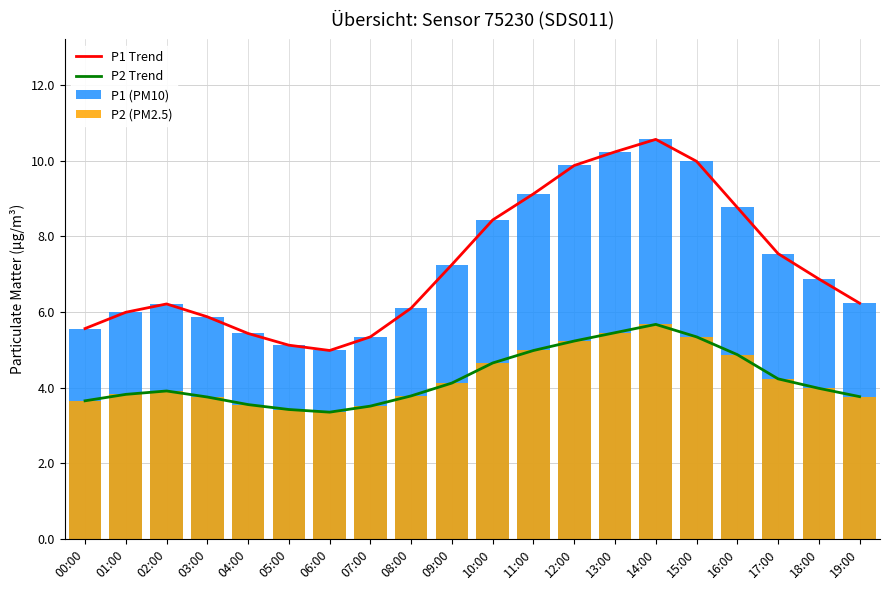

True or false: P2 Trend and P1 Trend cross at least once.

False